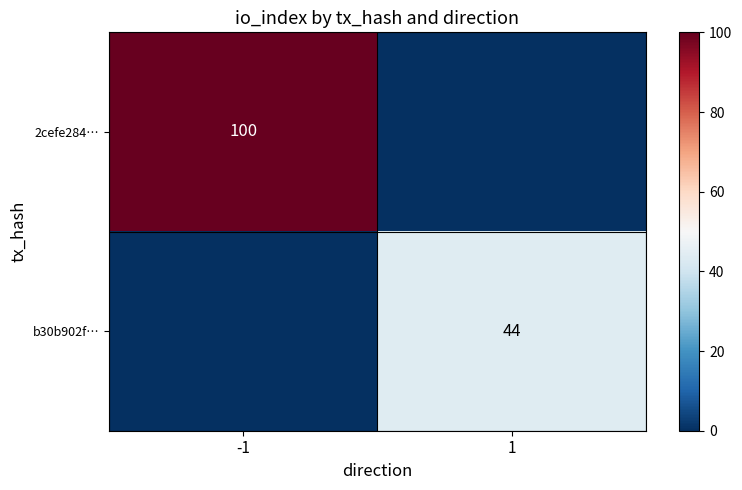

Is the value of b30b902f… at 1 greater than the value of 2cefe284… at -1?

No